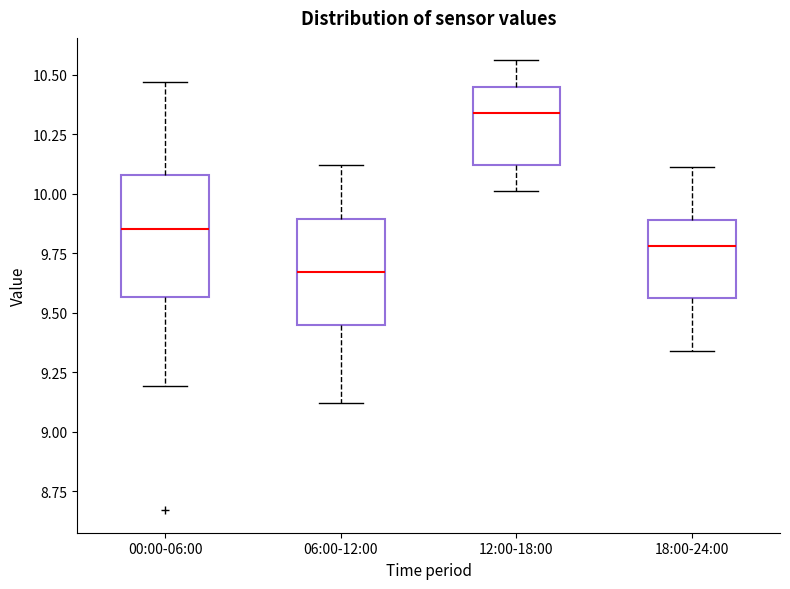

Which box's median line is the highest?

12:00-18:00